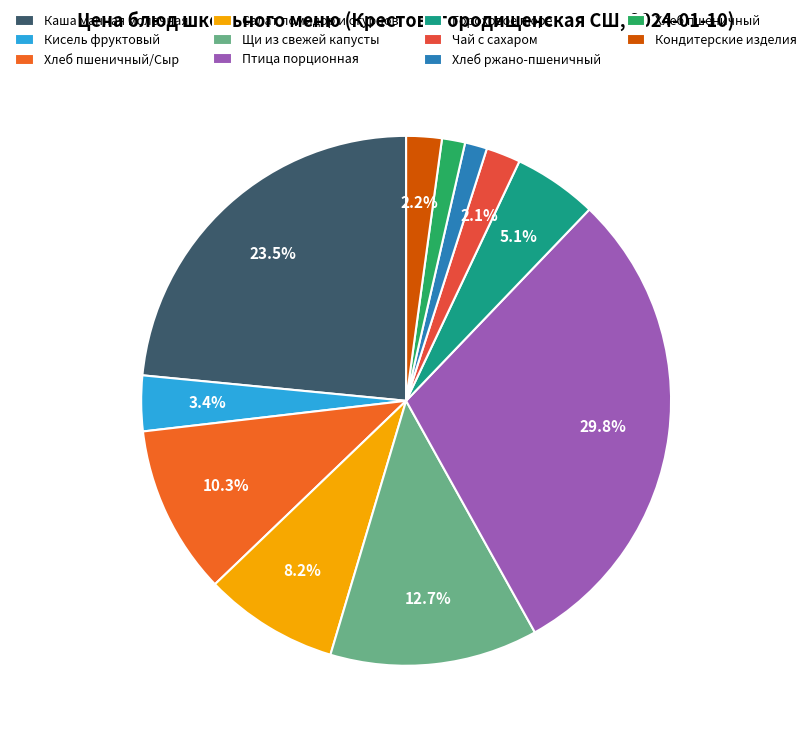

Rank the categories by value from lowest to highest.

Хлеб ржано-пшеничный, Хлеб пшеничный, Чай с сахаром, Кондитерские изделия, Кисель фруктовый, Гороховое пюре, Салат помидор и огурцов, Хлеб пшеничный/Сыр, Щи из свежей капусты, Каша манная молочная, Птица порционная